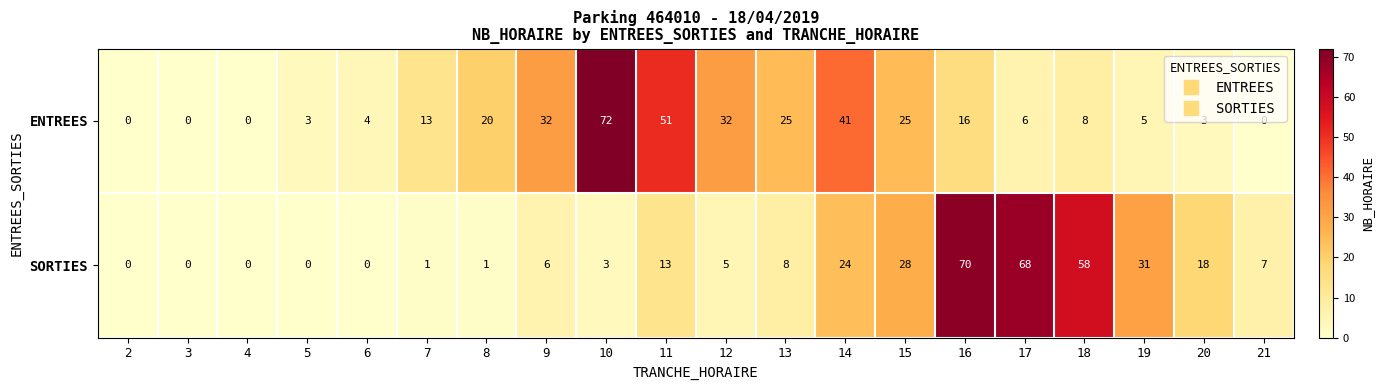

Which series changed the most between 19 and 20?

SORTIES